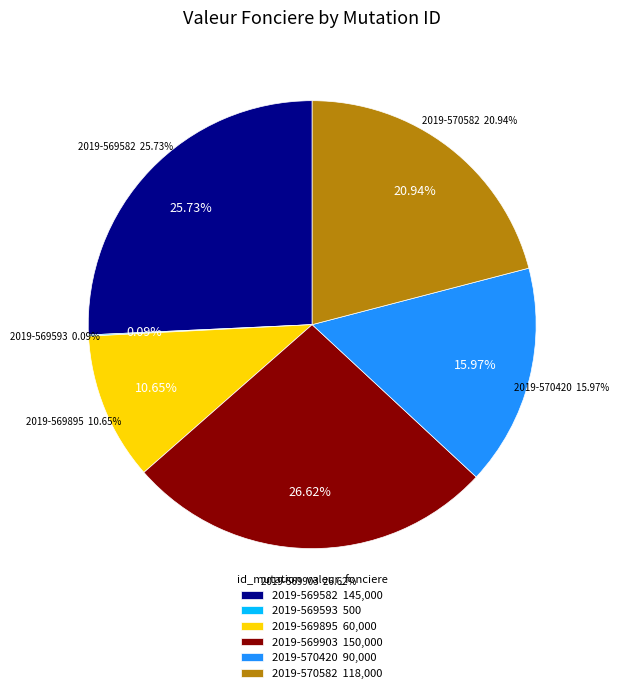

What is the change in value from 2019-569582 to 2019-569593?

-144500